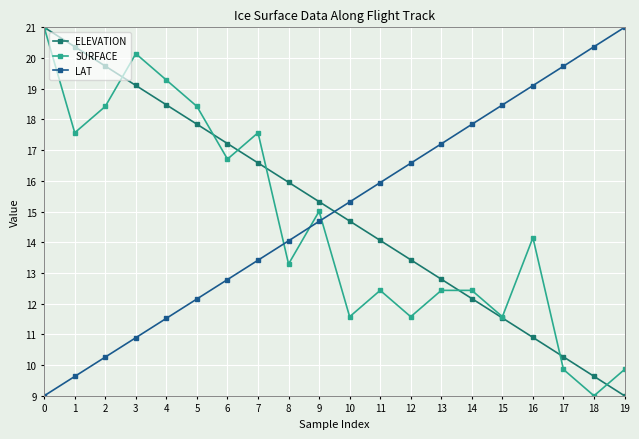

Which category has the lowest value in the SURFACE series?

18